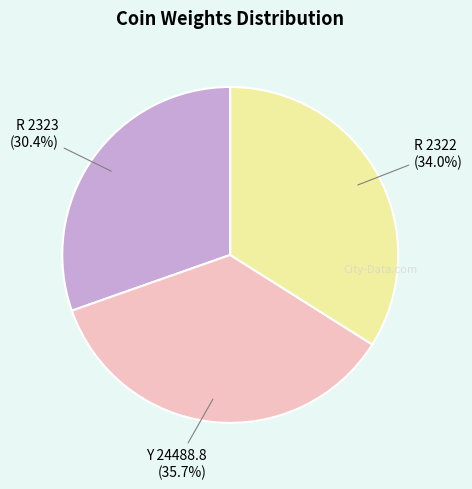

How many segments does this pie chart have?

3